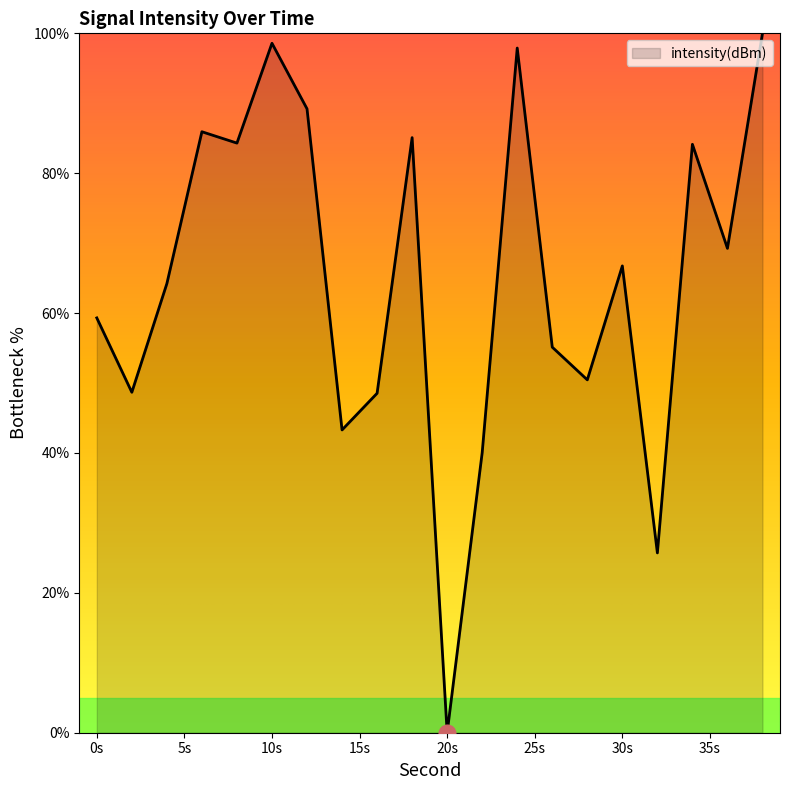

What is the difference between the maximum and minimum values?

100.0